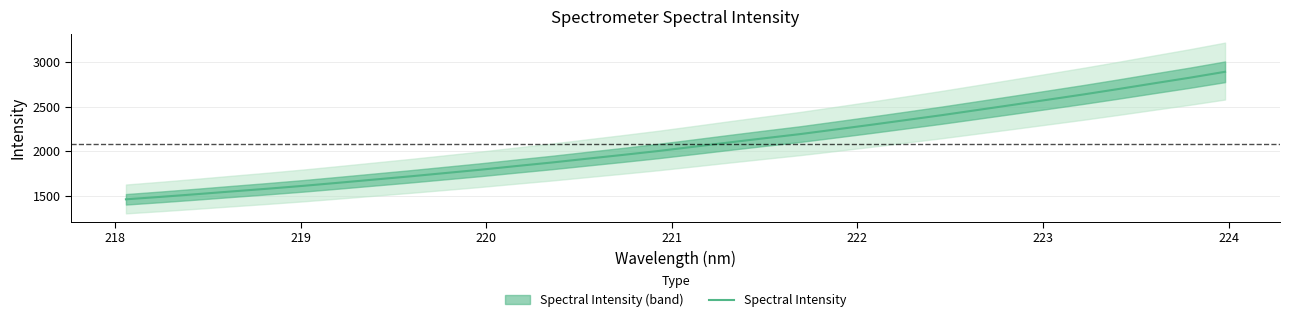

What is the minimum value for Spectral Intensity?

1464.7